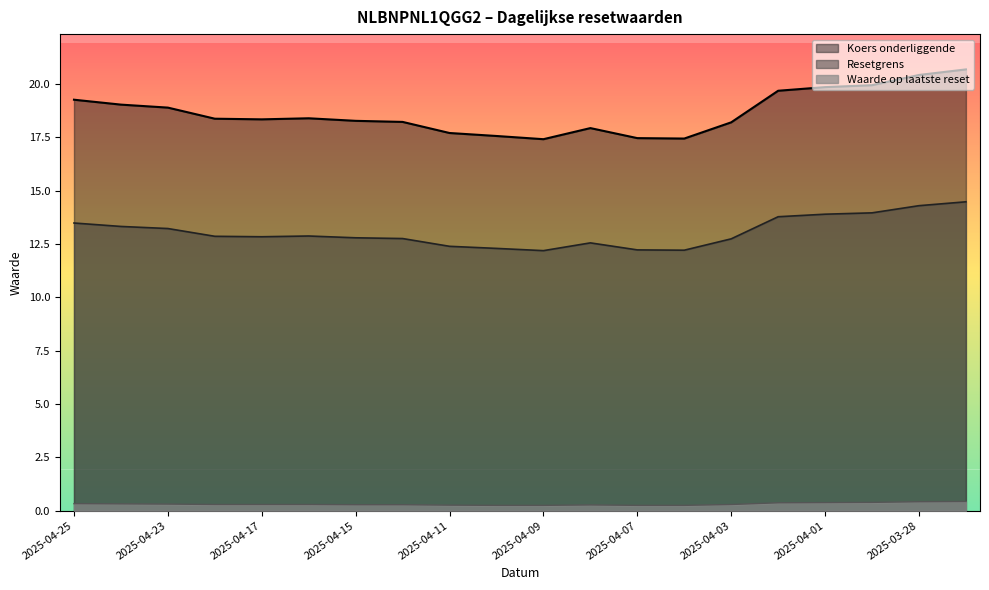

What are all the series names shown in the legend?

Koers onderliggende, Resetgrens, Waarde op laatste reset